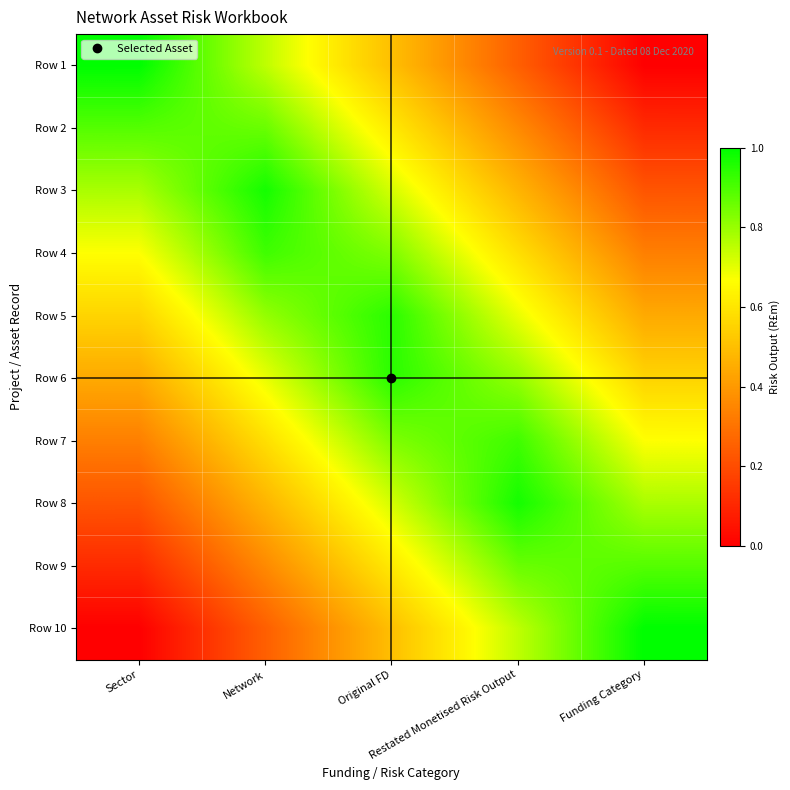

Which series changed the most between Network and Restated Monetised Risk Output?

Row 1